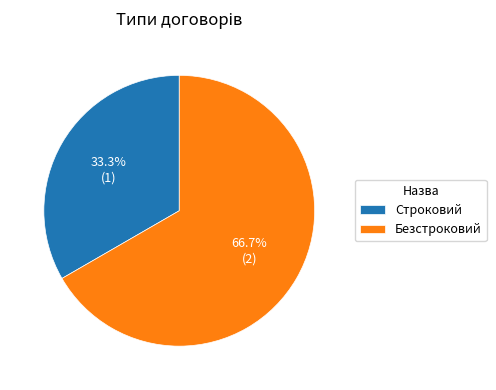

Is it true that Строковий is 46% of the pie?

False